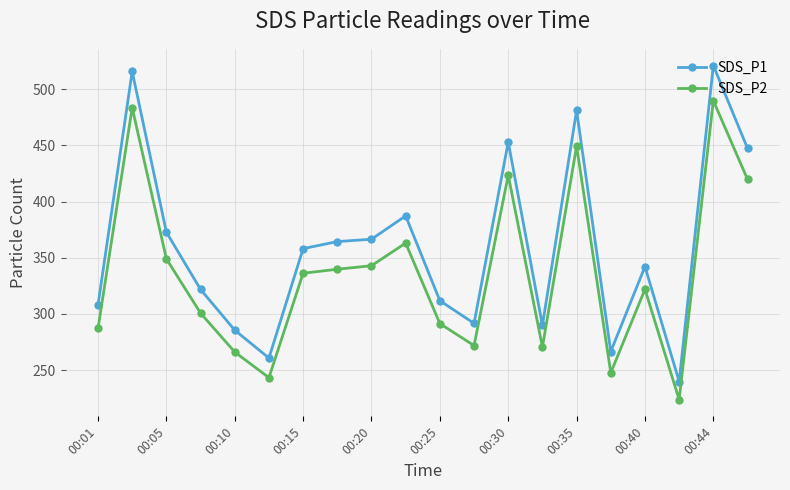

Which series has the widest spread of values?

SDS_P1